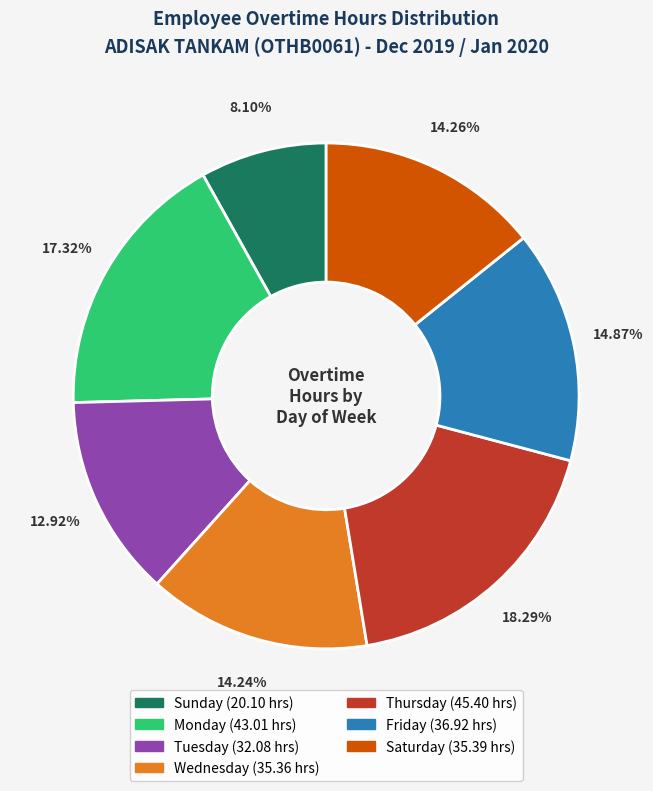

Does any single category account for the majority?

No